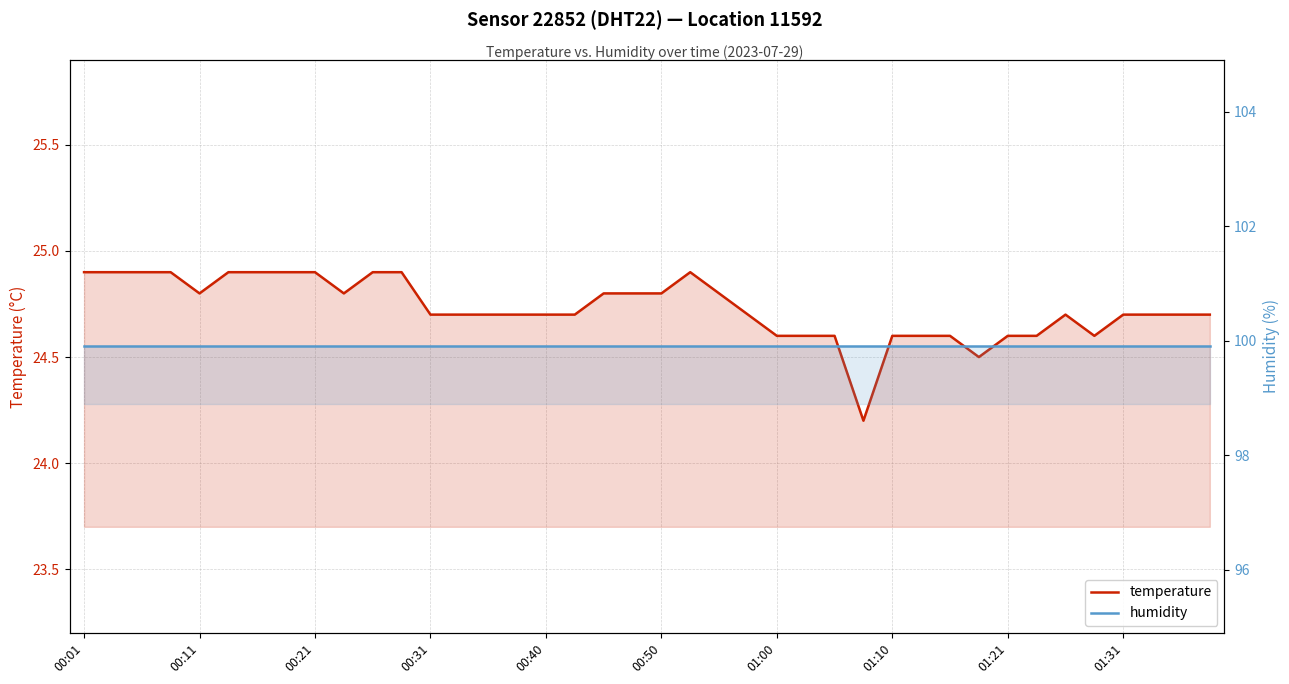

What are all the series names shown in the legend?

temperature, humidity